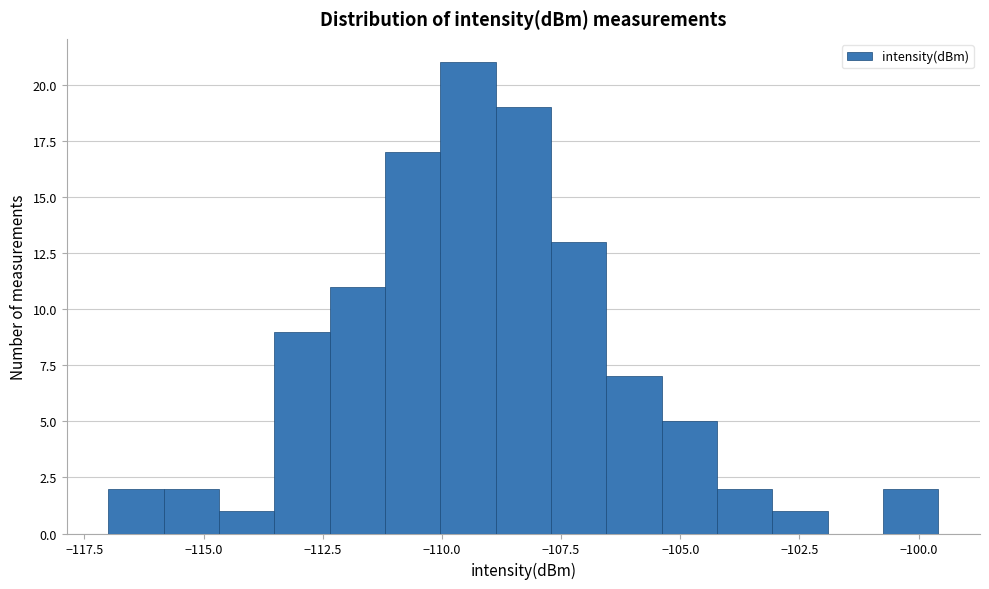

Around what value on the x-axis is the tallest bar? Give the approximate position of its centre, as read against the axis.

-109.5